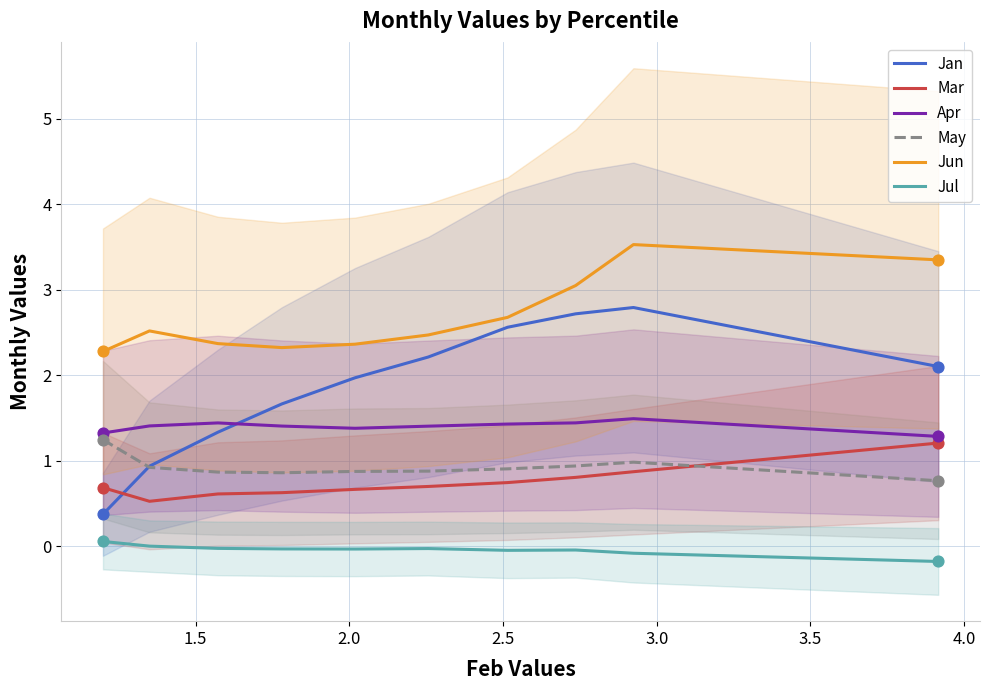

What is the lowest value of the Jun series?

2.3